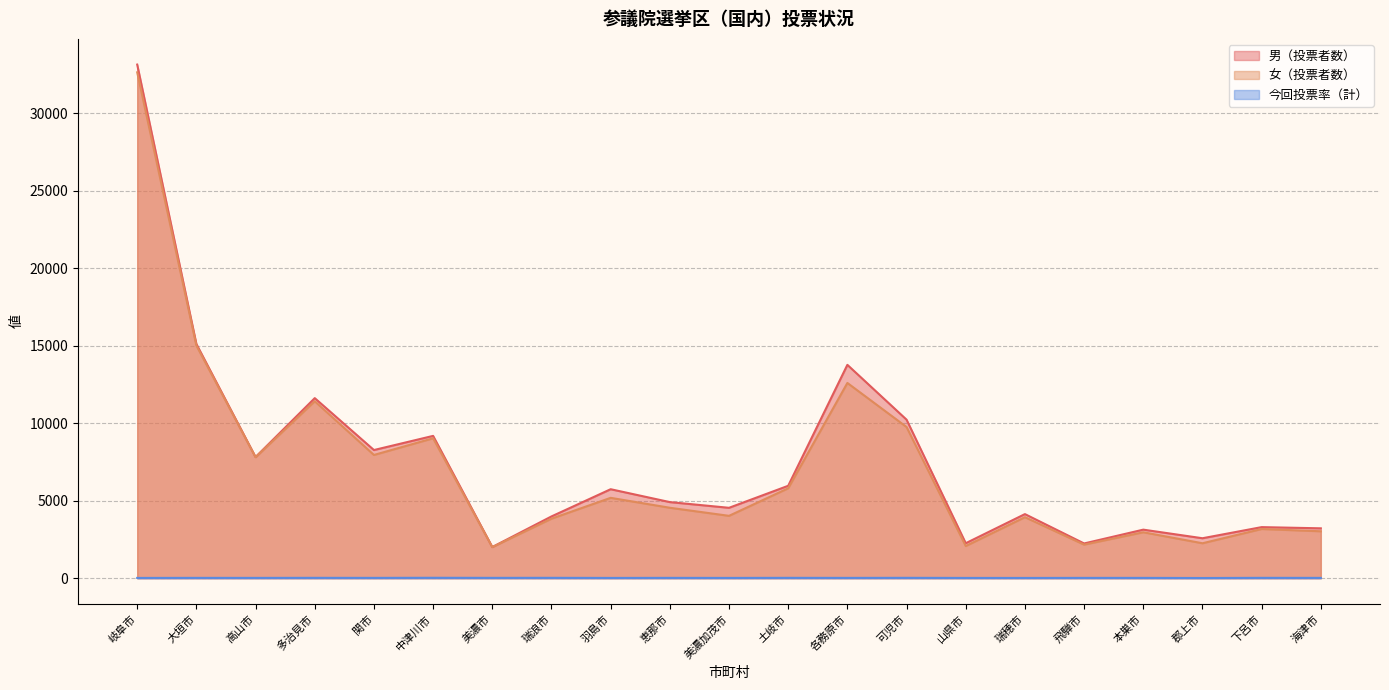

What is the label of the 6th point from the right?

瑞穂市